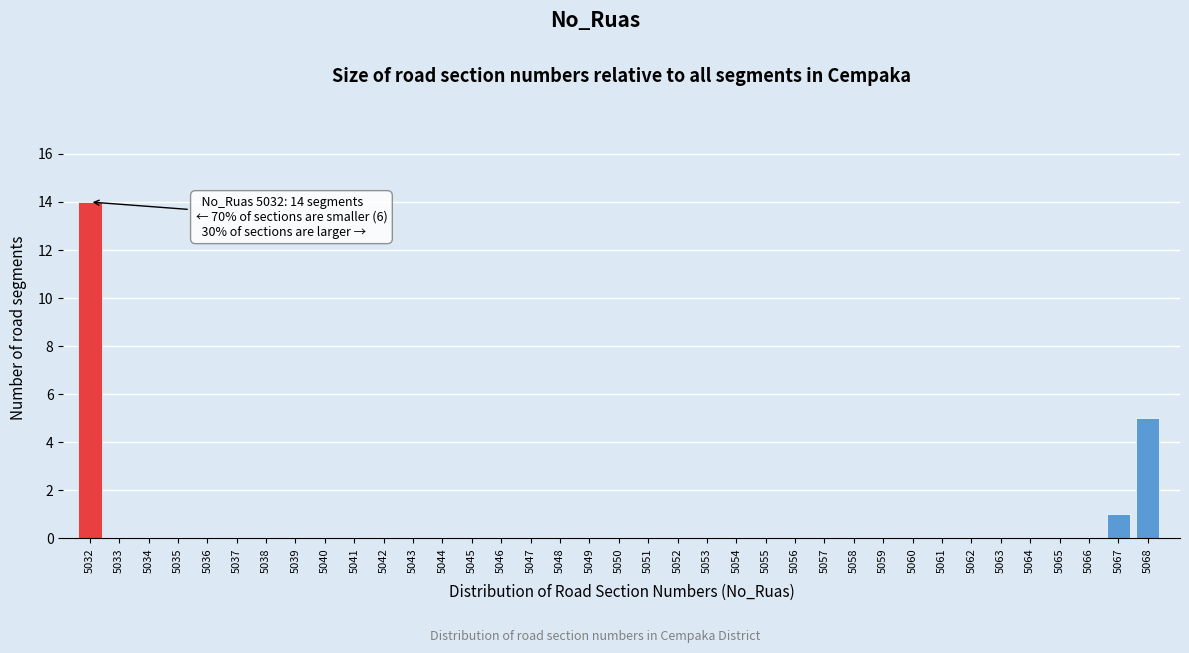

At which label is the value closest to 7?

5068